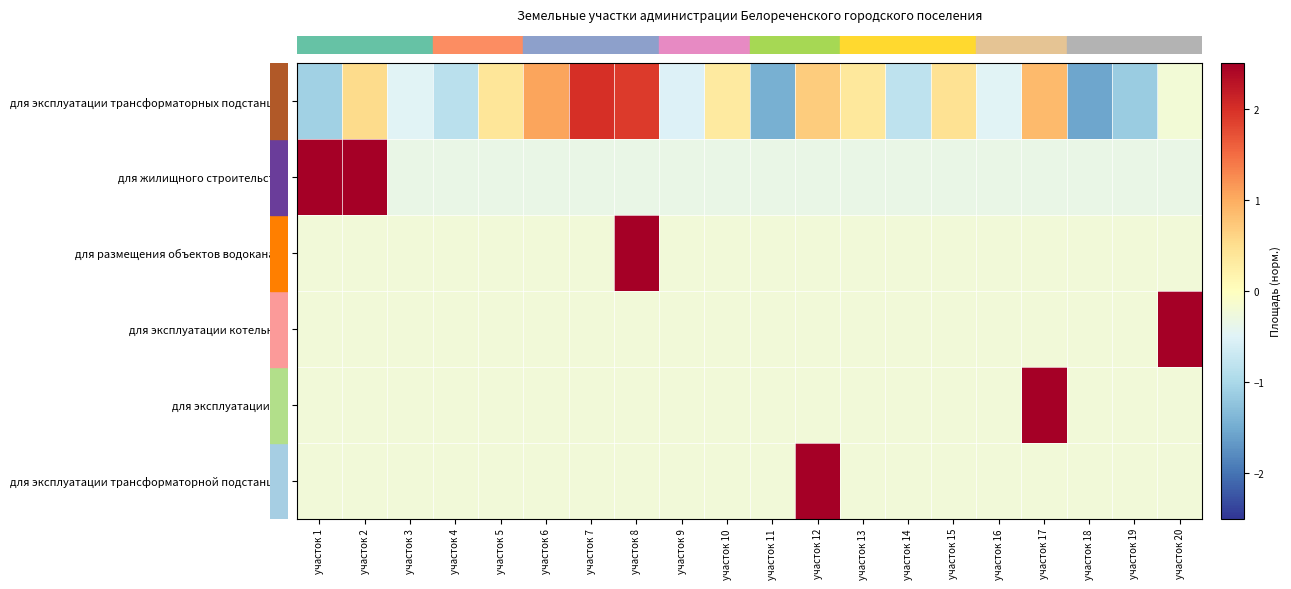

Which series changed the most between участок 11 and участок 20?

row_3